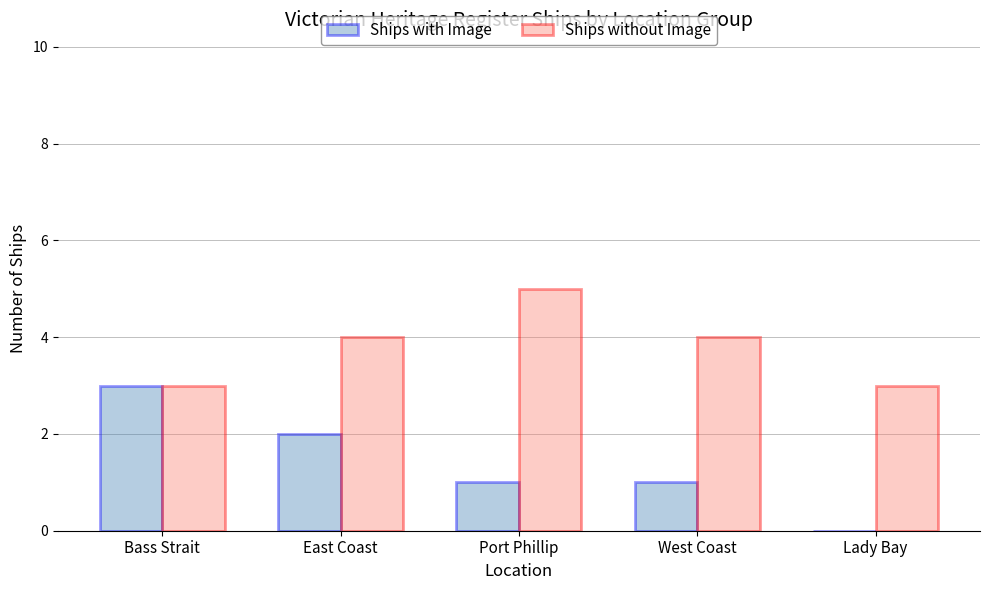

At which label does Ships with Image reach its peak?

Bass Strait